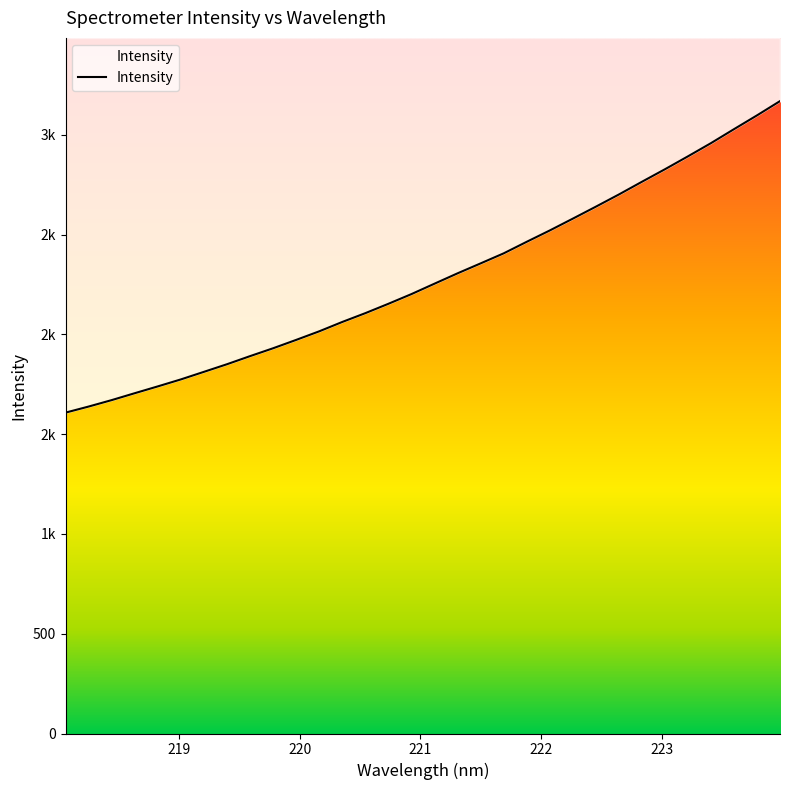

At which label does the data first exceed 2253?

221.1174